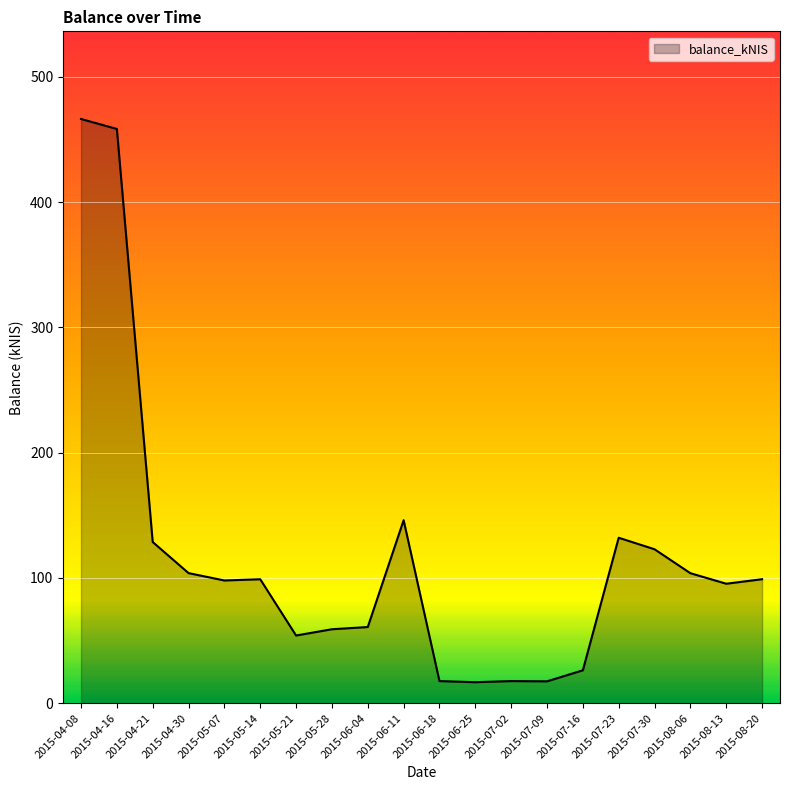

Approximately how many times larger is the value at 2015-07-02 compared to 2015-06-04?

0.3